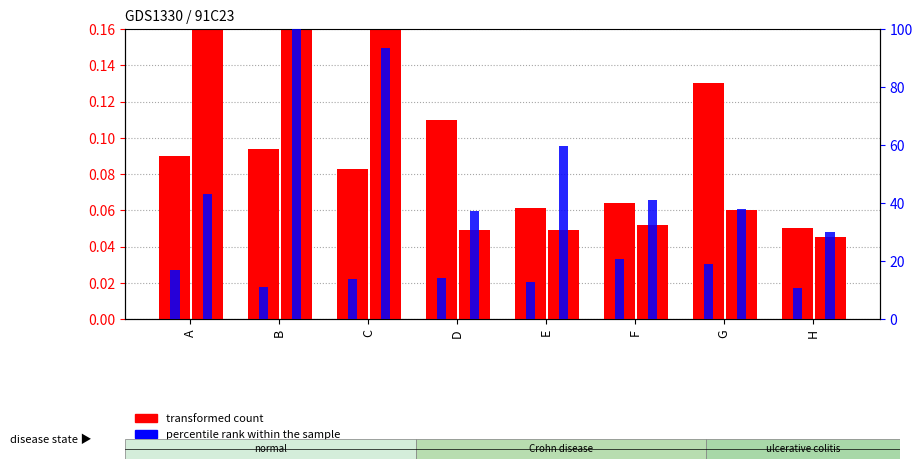

List the series in order of their overall mean, highest first.

percentile rank within the sample, transformed count